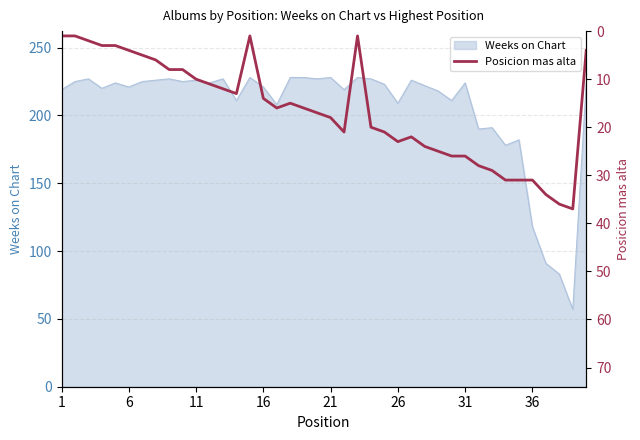

True or false: there are more than 2 points higher than both neighbors.

True